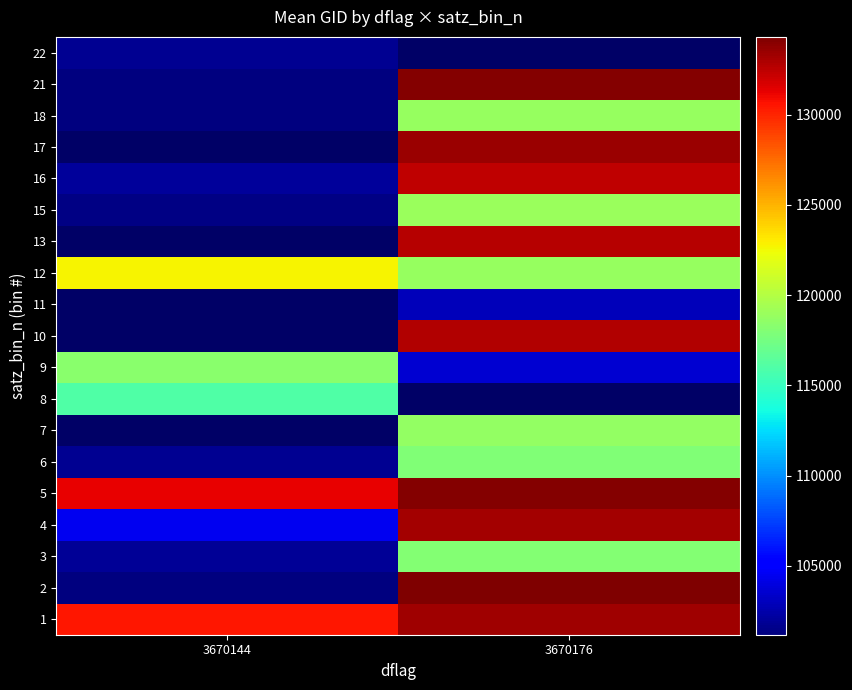

Is the value of 21 at 3670176 greater than the value of 3 at 3670176?

Yes